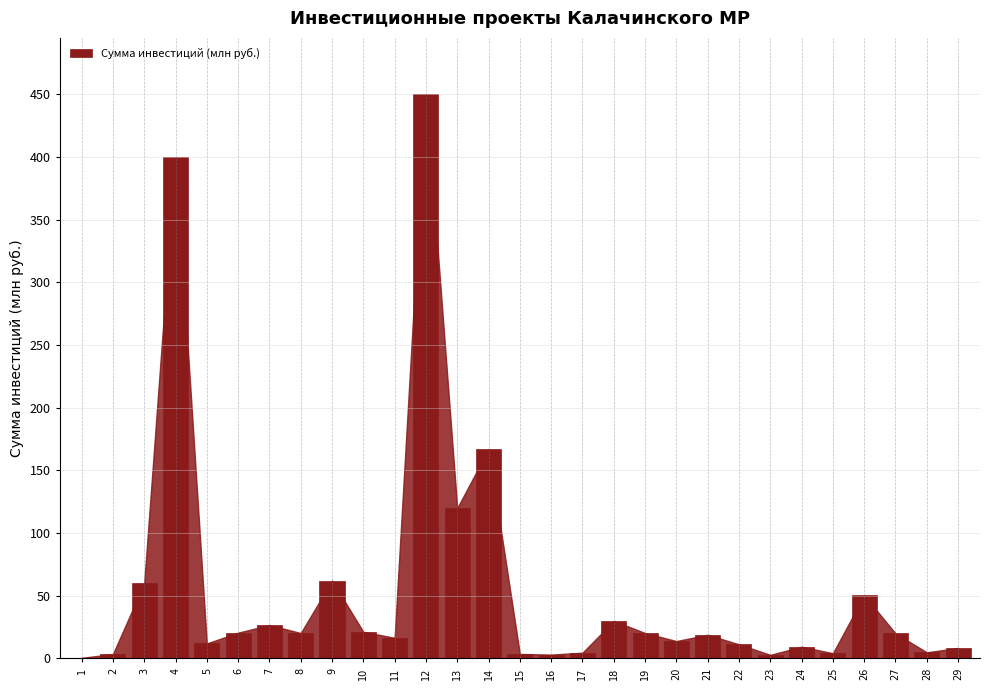

How many data points does each series have?

29